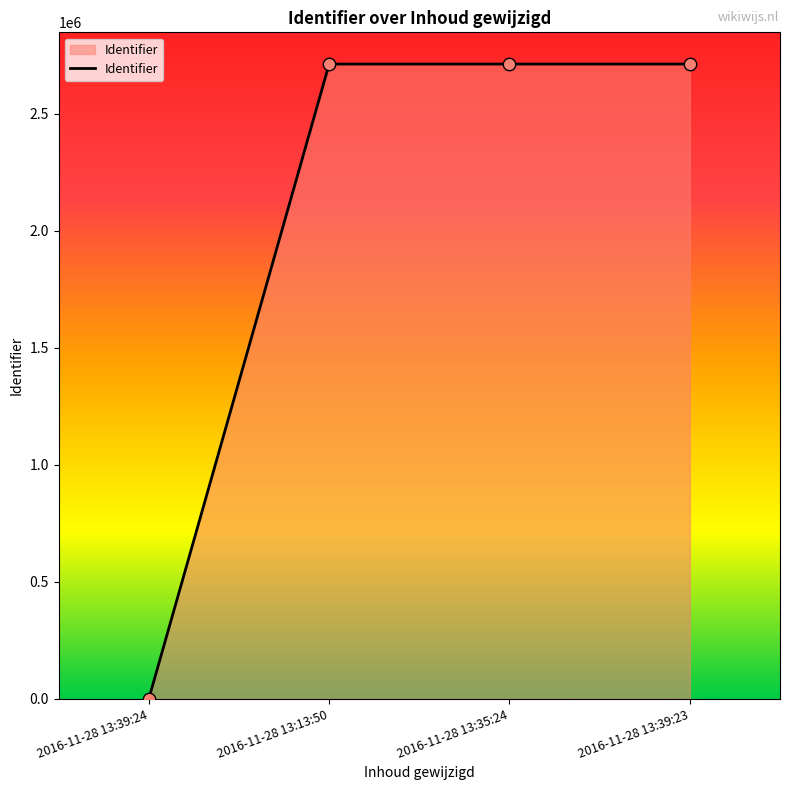

What is the ratio of the value at 2016-11-28 13:39:23 to the value at 2016-11-28 13:35:24?

1.0